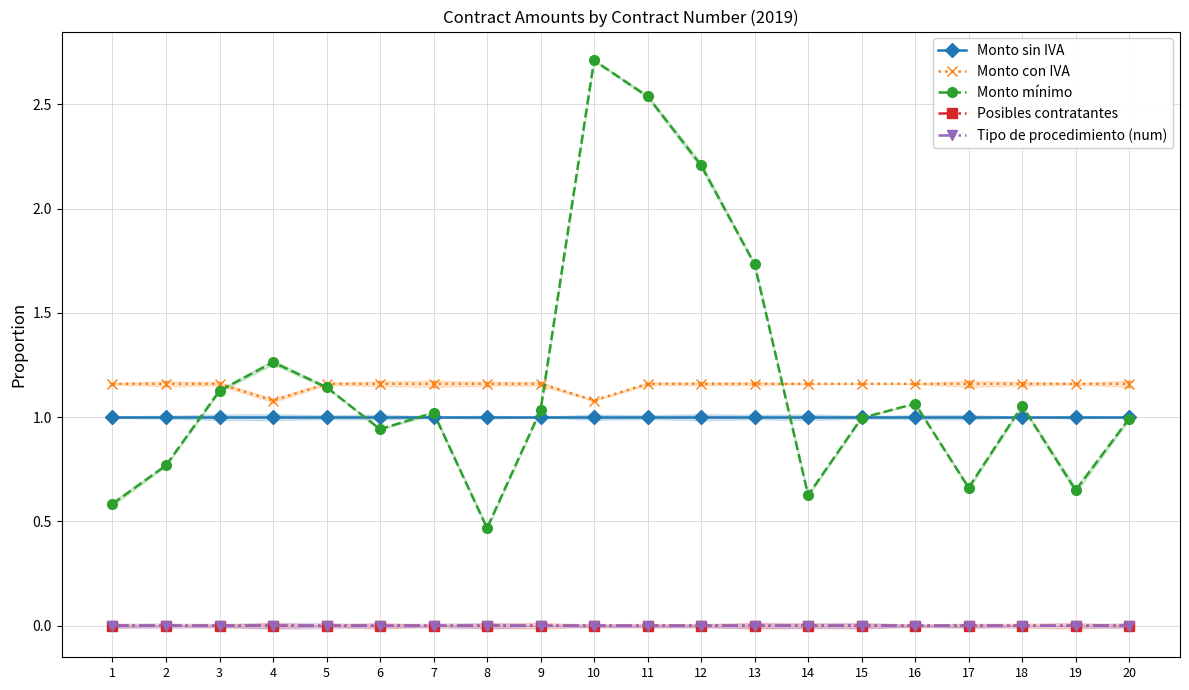

How many Monto con IVA values are between 1 and 2?

20